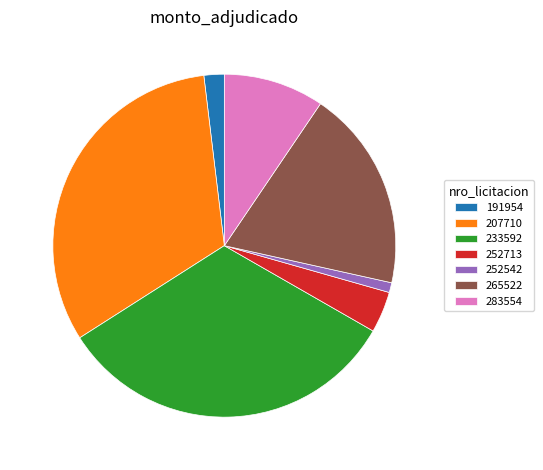

Approximately how many times larger is the value at 207710 compared to 265522?

1.7